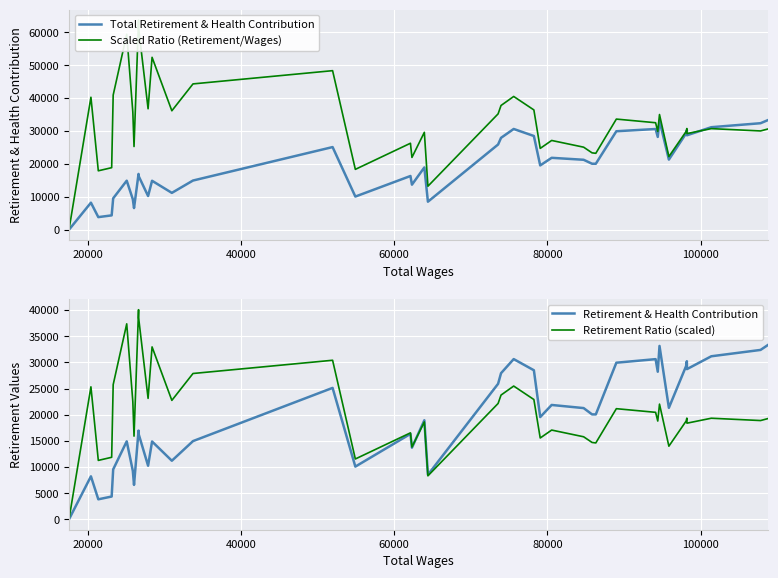

True or false: Total Retirement & Health Contribution and Scaled Ratio (Retirement/Wages) cross at least once.

True